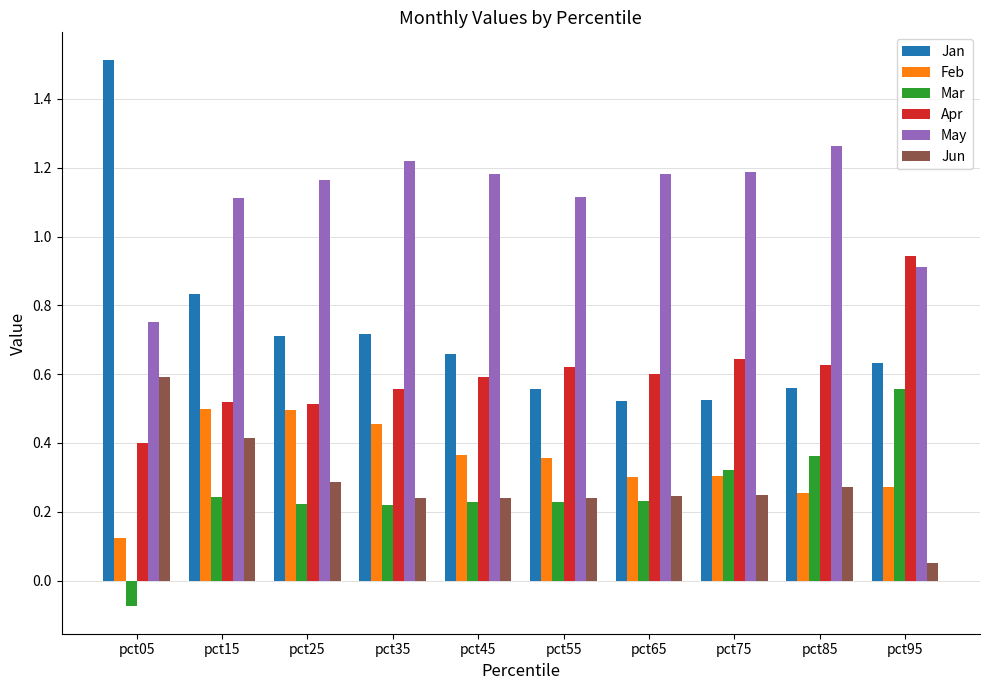

Does the chart contain any negative values?

Yes